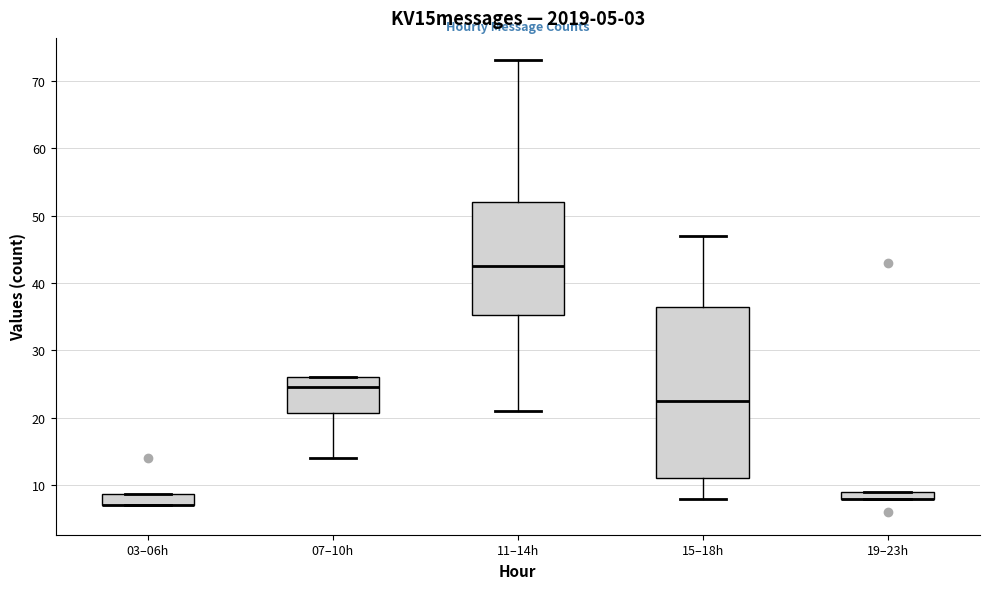

Comparing the boxes themselves (not the whiskers), which one is the tallest?

15–18h